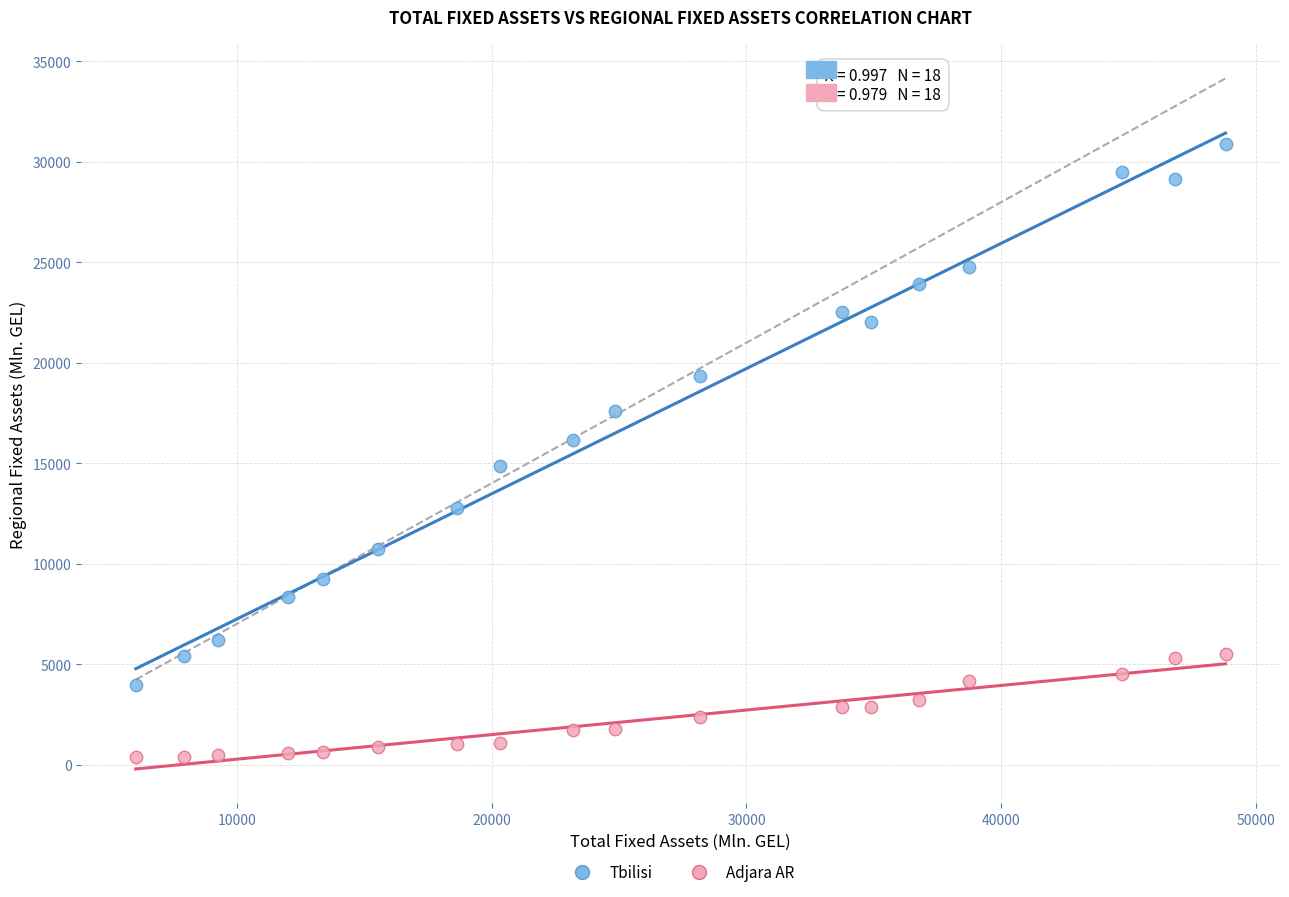

Across all data points, what is the range of X values (max minus min)?

42752.9